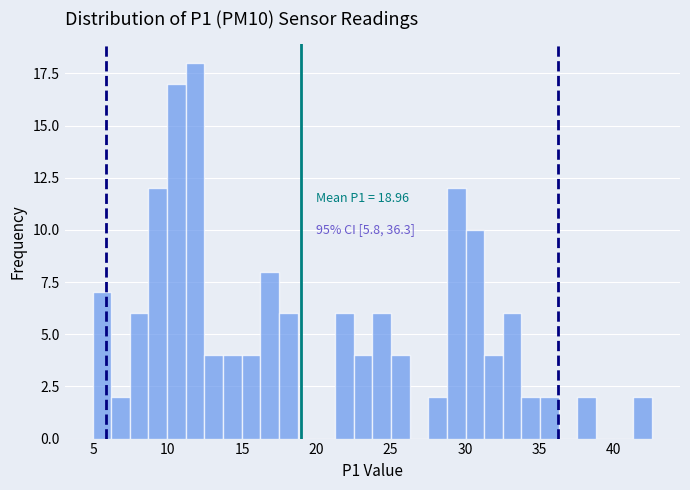

Read against the x-axis, roughly where is the centre of the tallest bar?

12.0